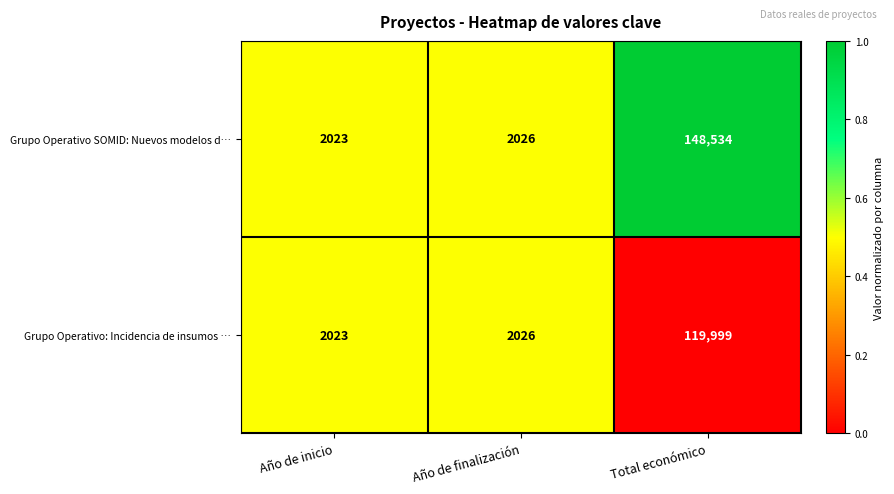

Rank the series by their maximum value, from lowest to highest.

Grupo Operativo: Incidencia de insumos …, Grupo Operativo SOMID: Nuevos modelos d…